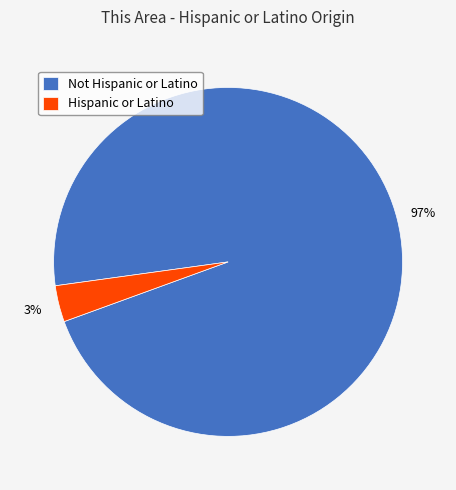

Is it true that Not Hispanic or Latino is 97% of the pie?

True